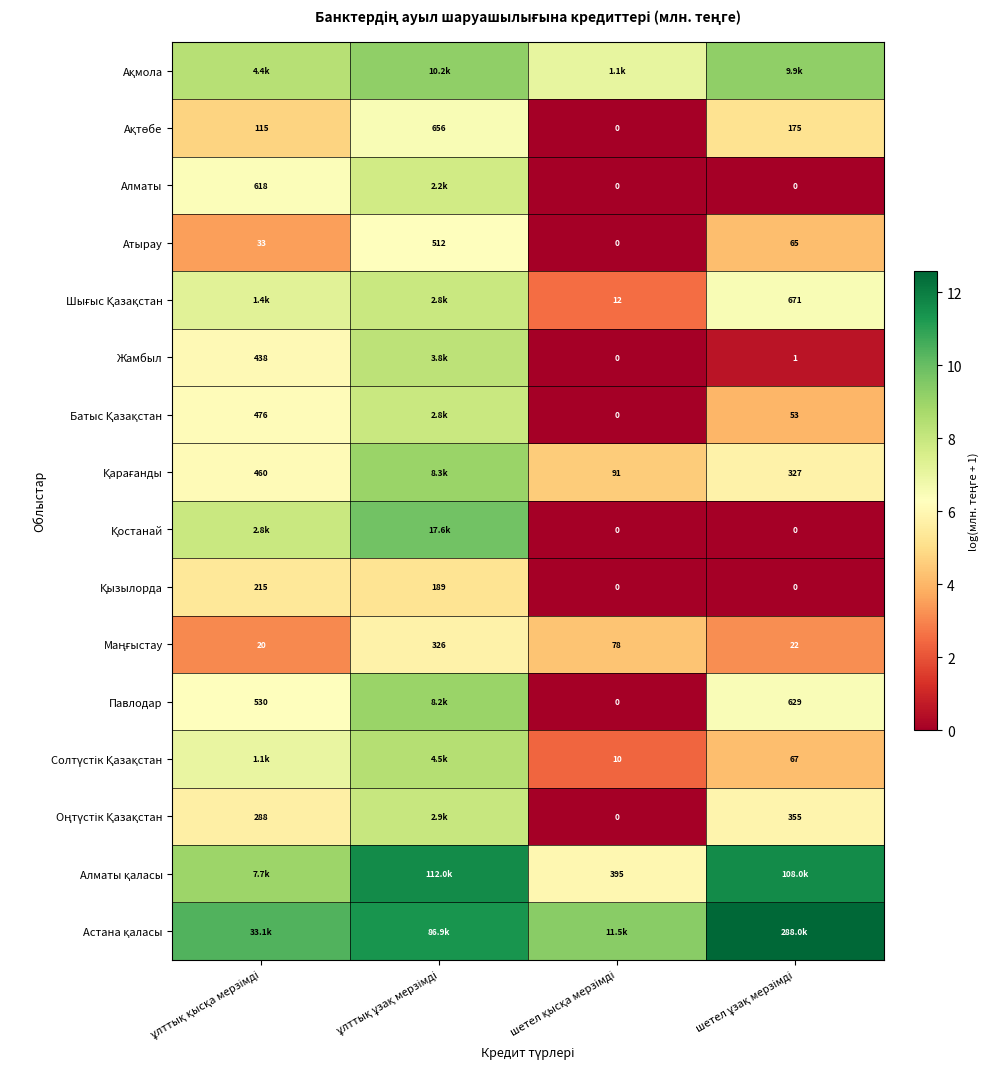

What is the difference between the highest and lowest values at ұлттық қысқа мерзімді?

7.4